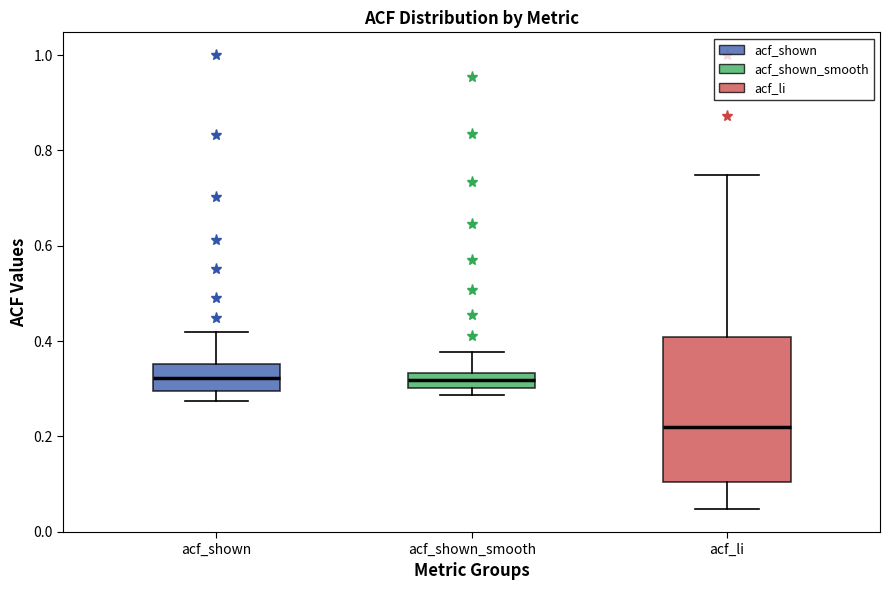

Reading left to right, read every box against the y-axis: the position of its median line, the range the box covers, and the ends of its whiskers. The values are not printed on the chart, so give them approximately, as read against the axis.

acf_shown: median 0.32, box 0.30 to 0.36, whiskers 0.28 to 0.42
acf_shown_smooth: median 0.32, box 0.30 to 0.34, whiskers 0.28 to 0.38
acf_li: median 0.22, box 0.10 to 0.40, whiskers 0.04 to 0.74